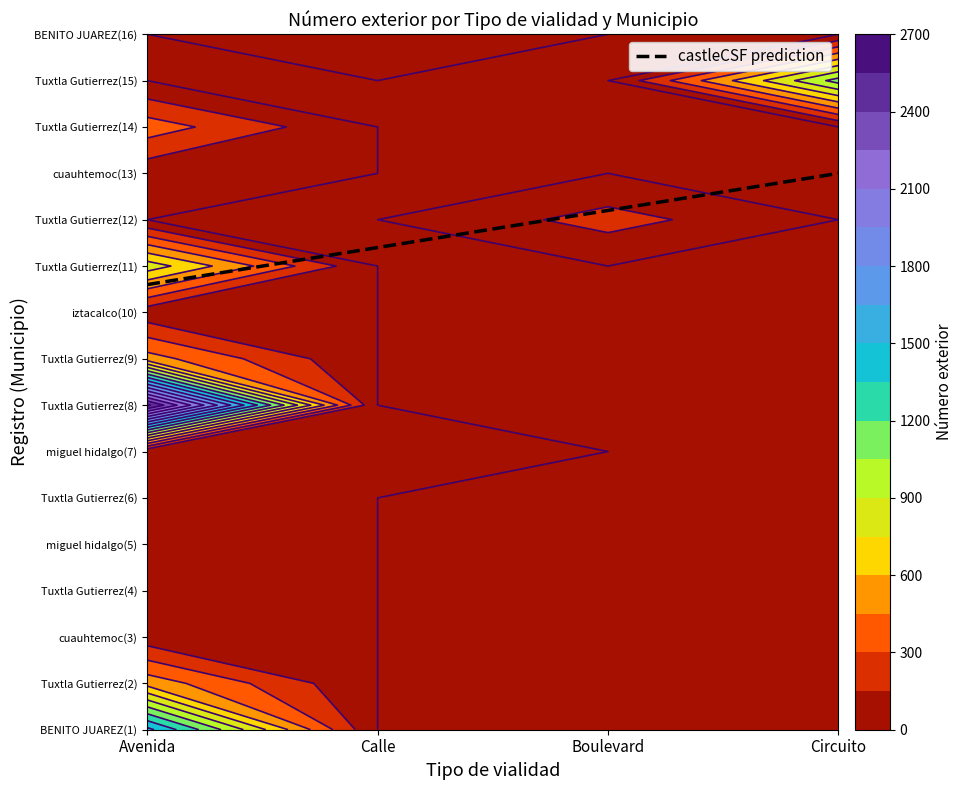

What is the average value of the Calle series?

8